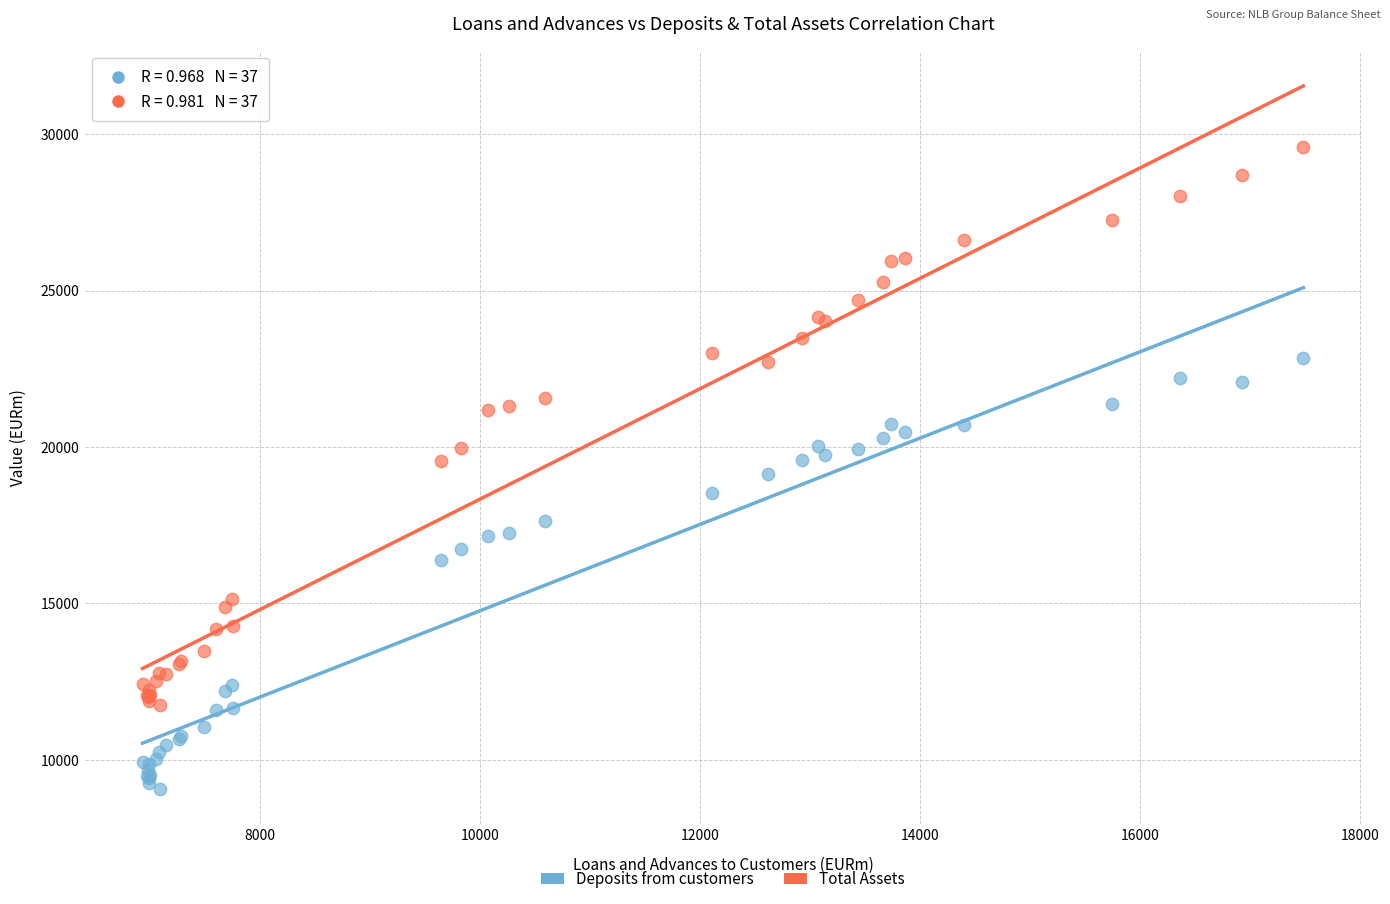

What are all the series names shown in the legend?

Deposits from customers, Total Assets